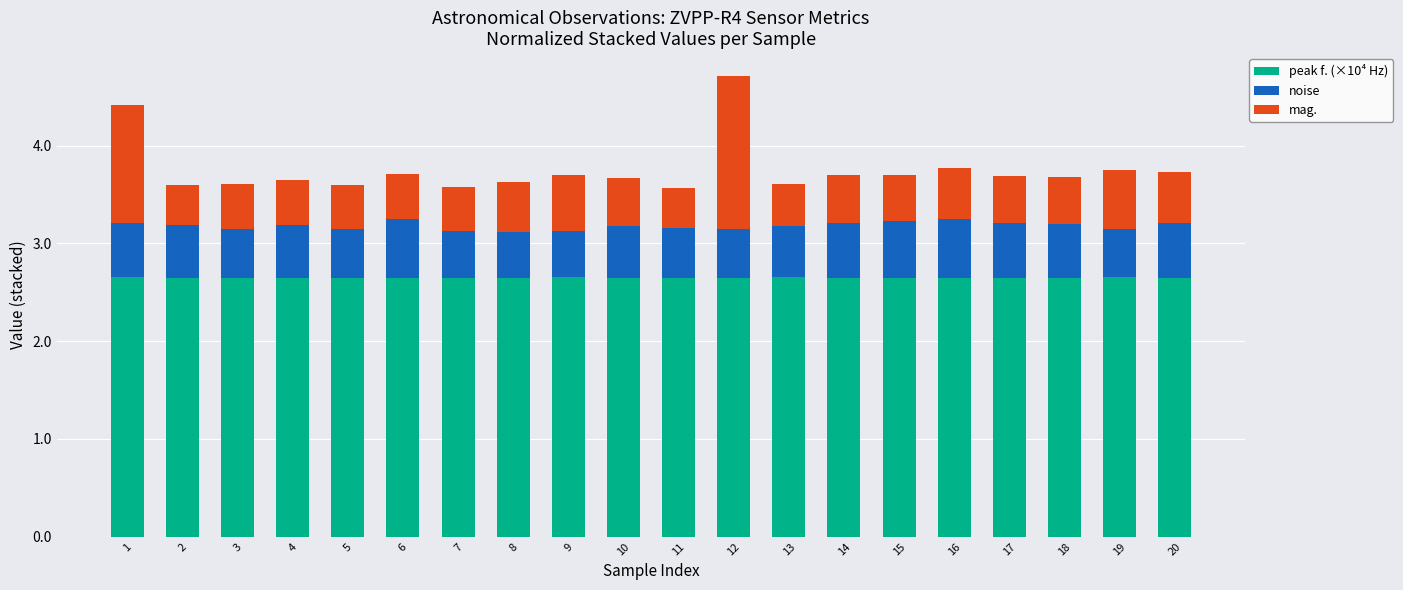

The peak f. (×10⁴ Hz) series shows 4.5 at 6. True or false?

False